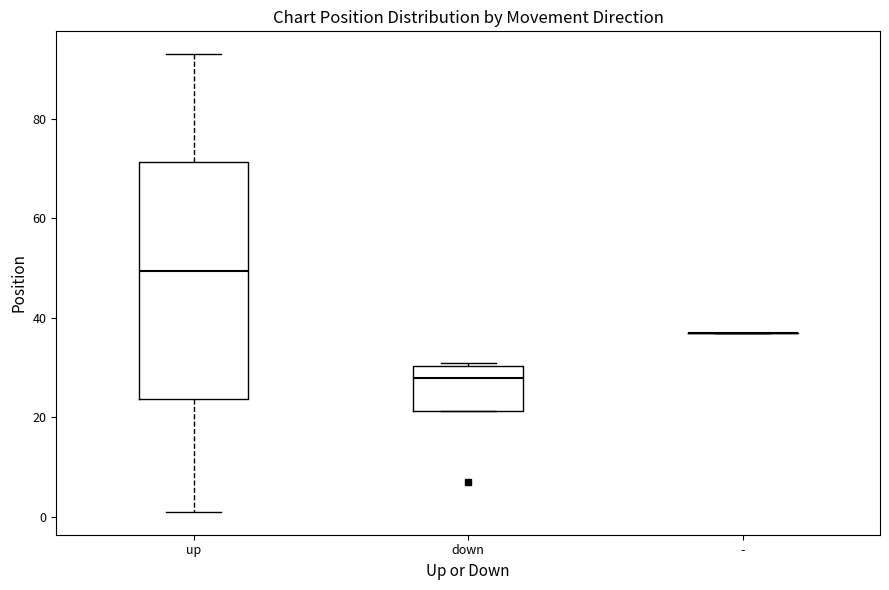

Which box is the tallest, from its lower edge to its upper edge?

up